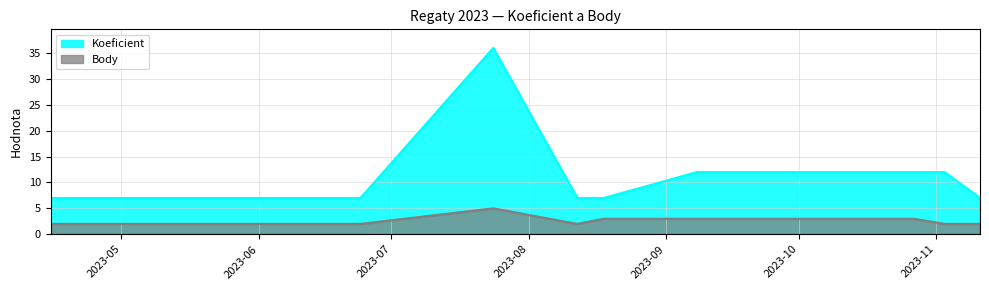

Which has a higher value, 2023-06-10 or 2023-10-27?

2023-10-27